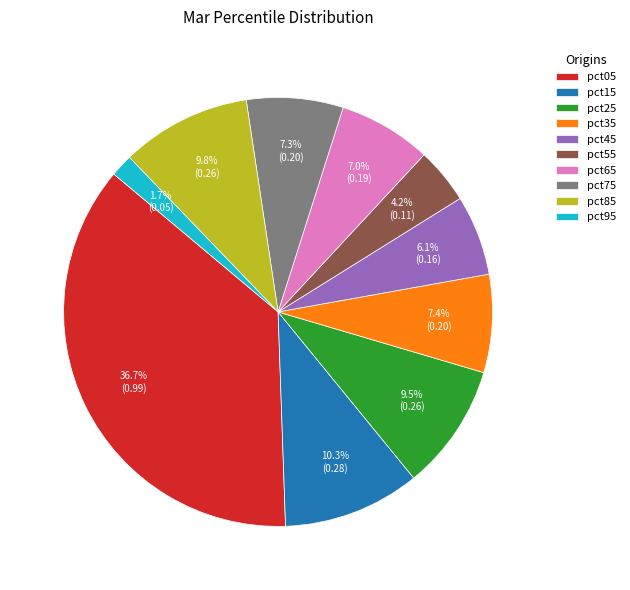

Combined, what portion of the pie is pct75 and pct85?

17.1%